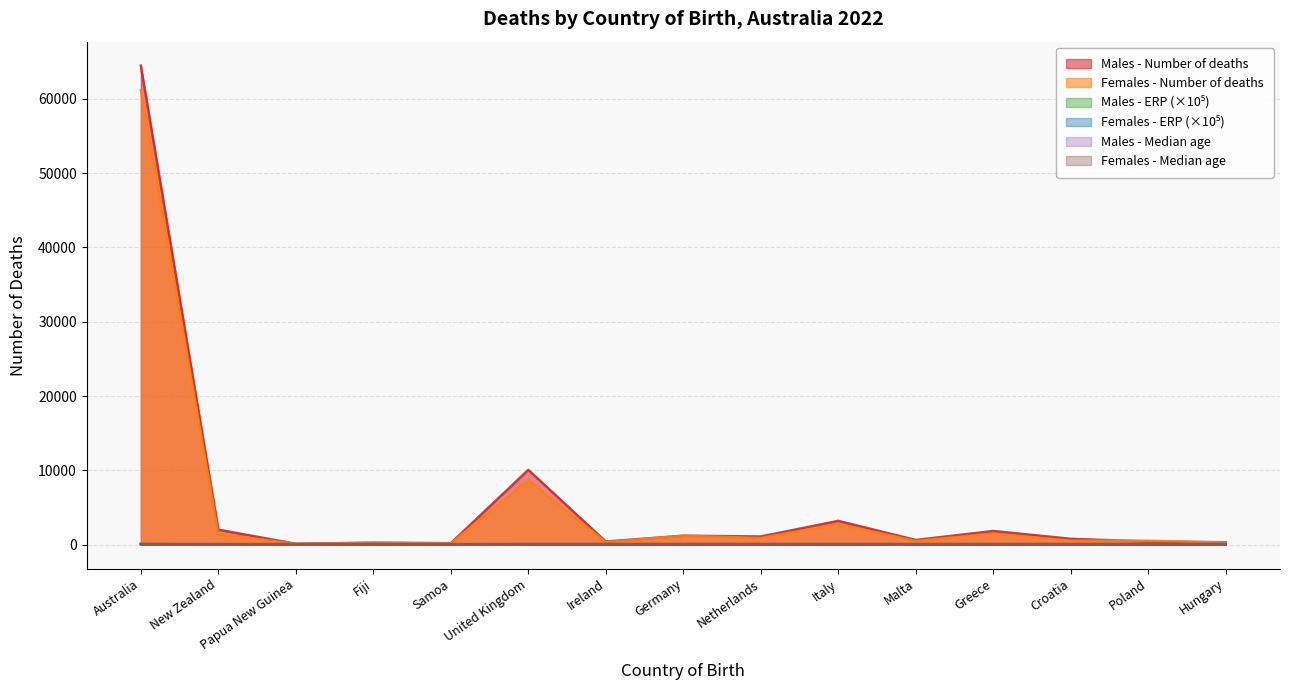

How many values in the Females - Number of deaths series exceed 539?

7